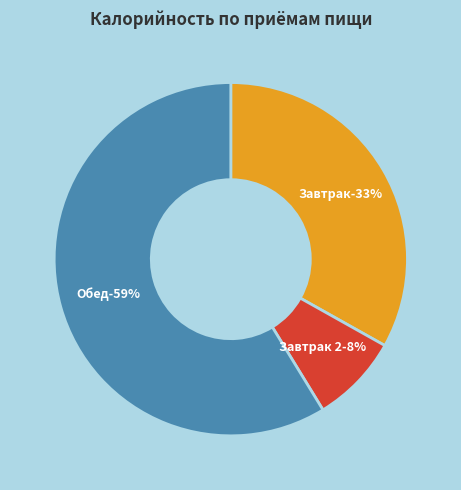

To the nearest percent, what is the difference between the Завтрак 2 and Завтрак slice percentages?

25%